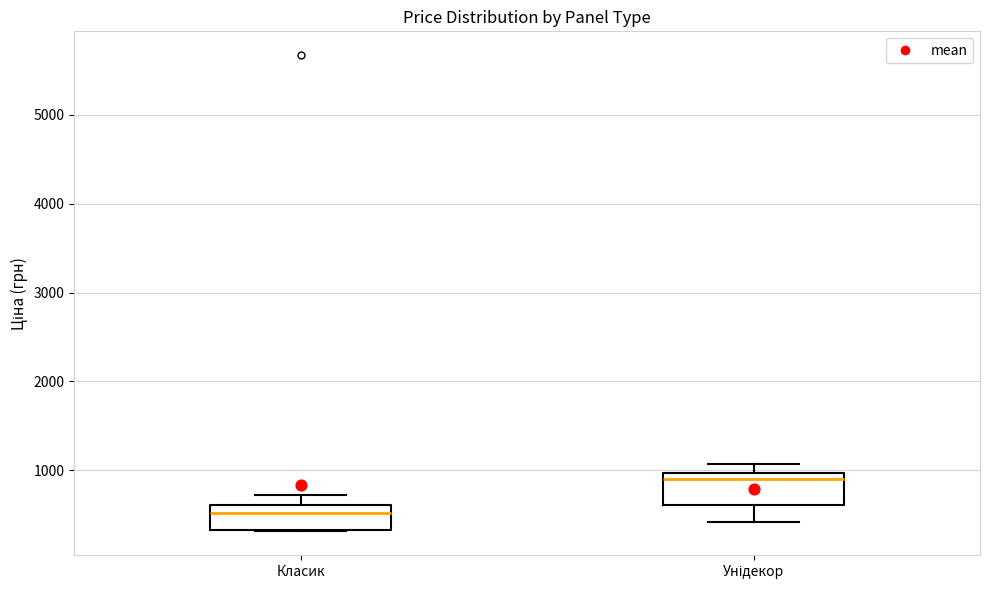

Where is the upper edge of the box for Унідекор on the y-axis? The values are not printed on the chart, so give them approximately, as read against the axis.

1000